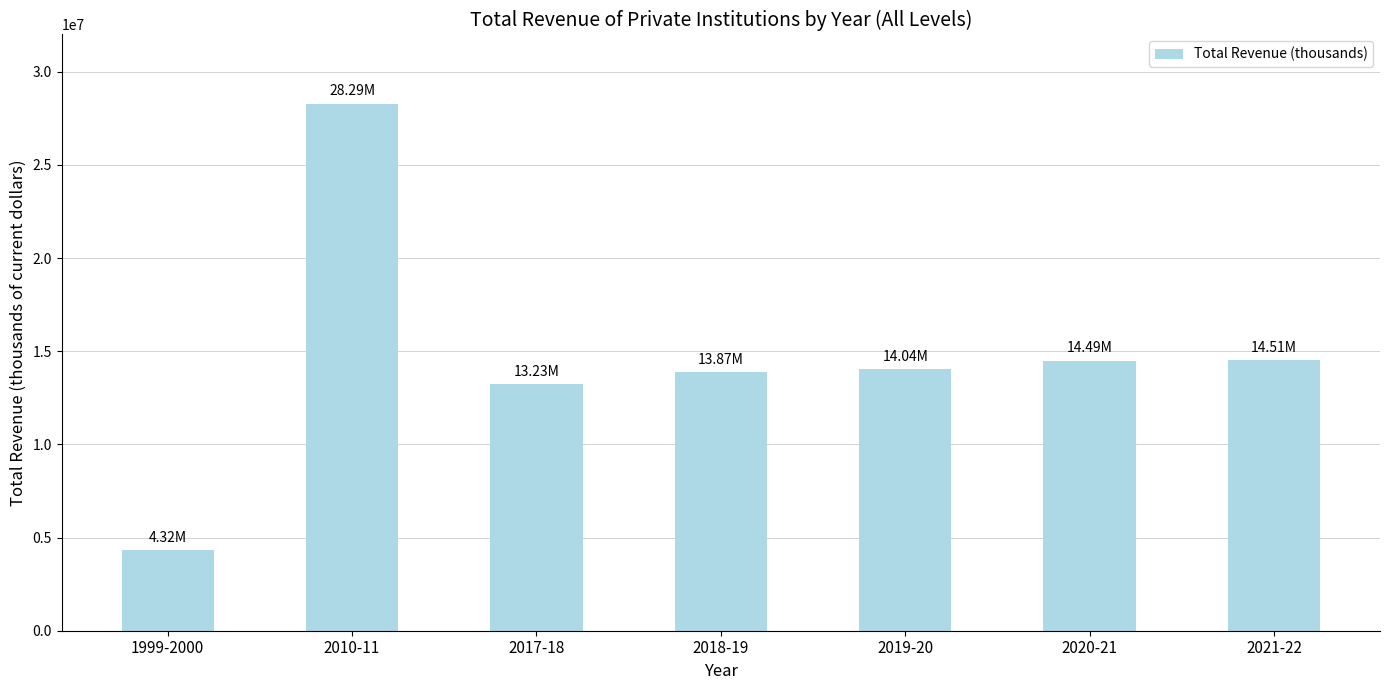

What is the change in value from 2010-11 to 2020-21?

-13793714.4